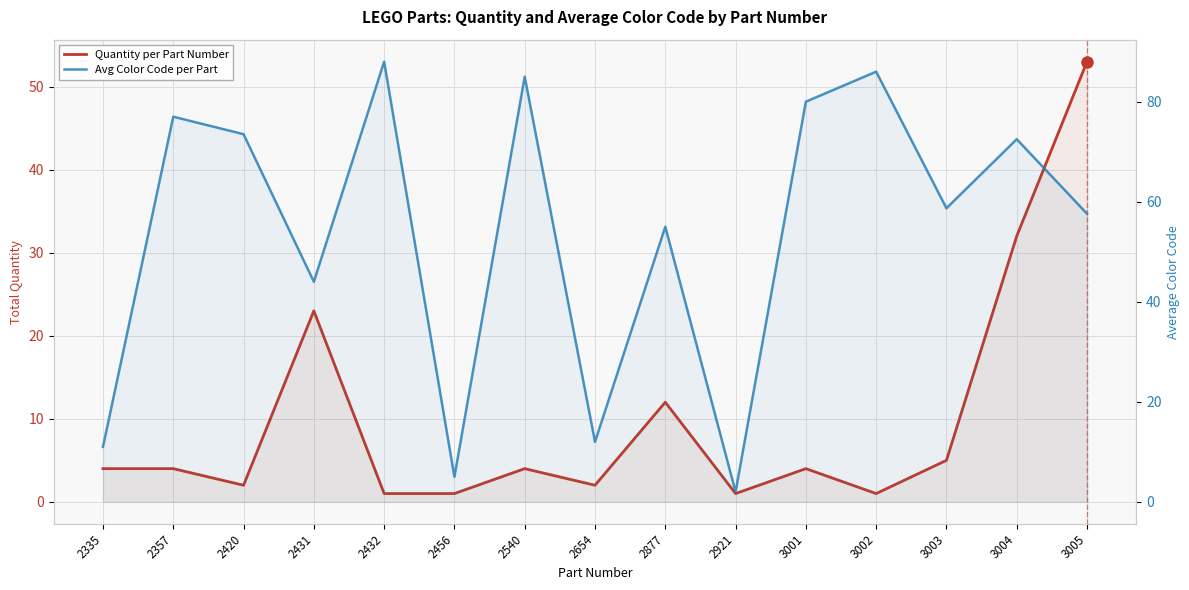

At how many categories does at least one series exceed 43?

11